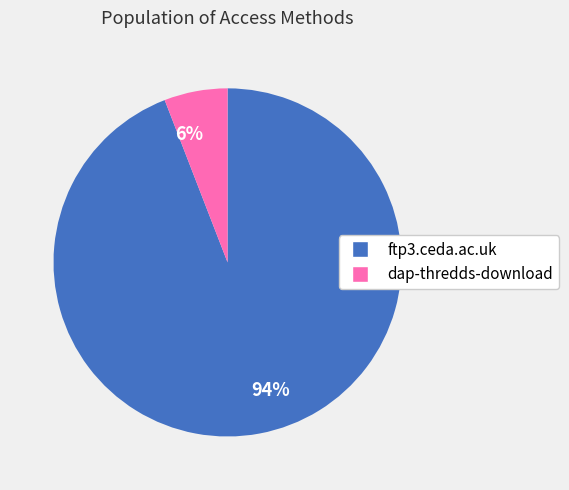

To the nearest percent, what is the combined percentage of 6% and 94%?

100%